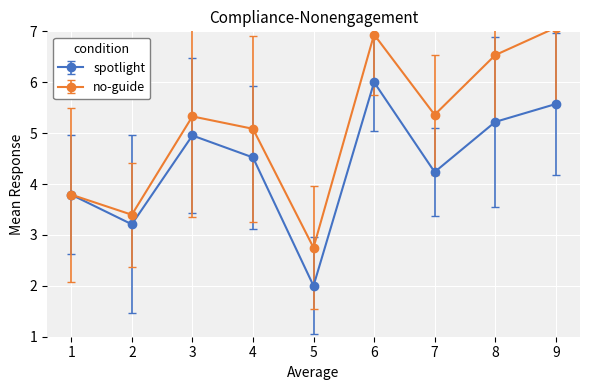

At which label does spotlight first exceed 4?

3